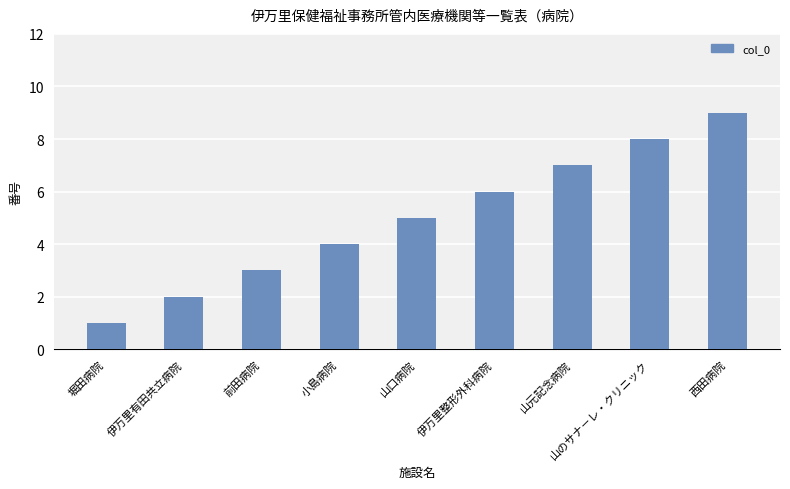

Rank the categories by value from highest to lowest.

西田病院, 山のサナ－レ・クリニック, 山元記念病院, 伊万里整形外科病院, 山口病院, 小島病院, 前田病院, 伊万里有田共立病院, 堀田病院